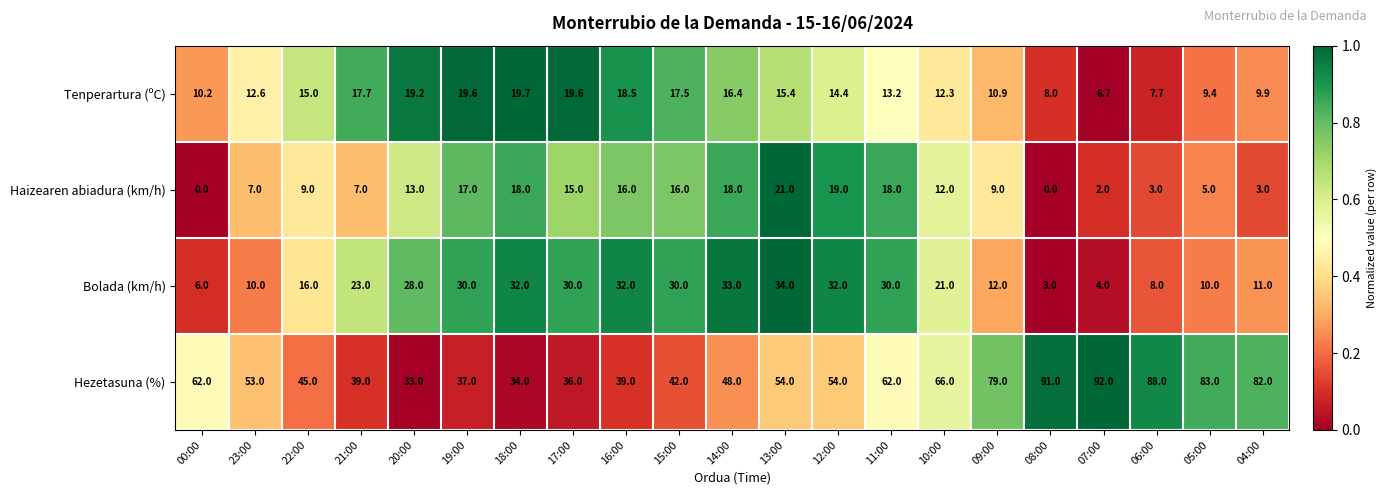

What value does the Hezetasuna (%) series have at 23:00?

53.0